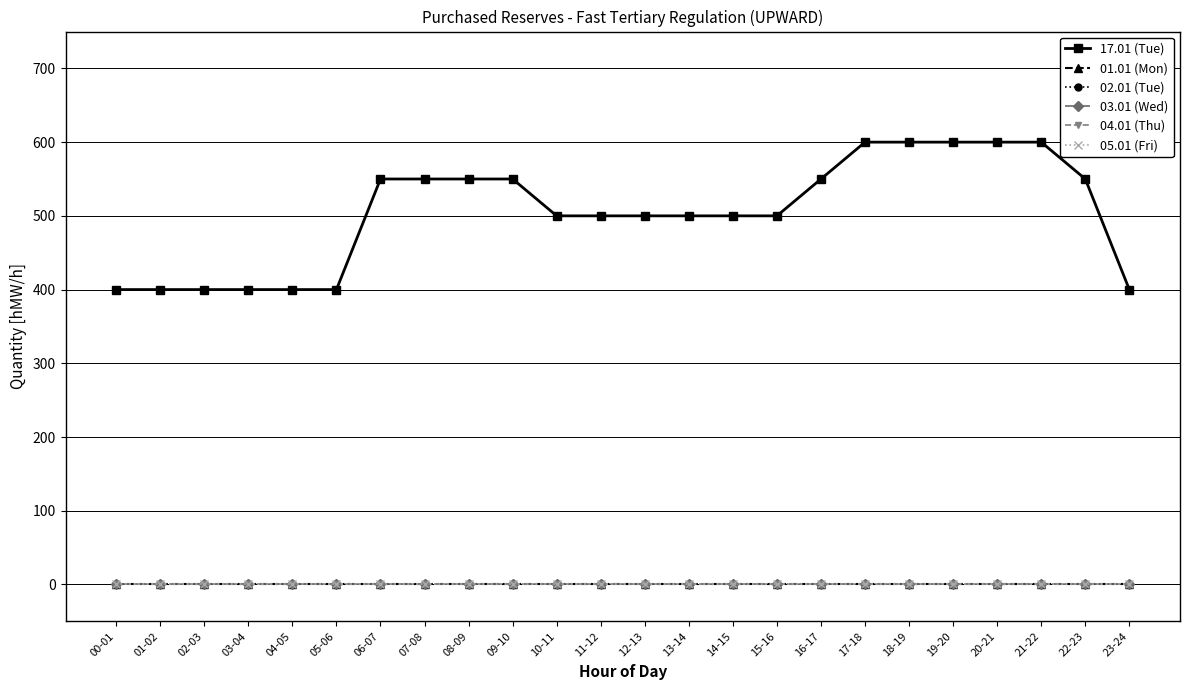

Does the chart have visible grid lines?

Yes